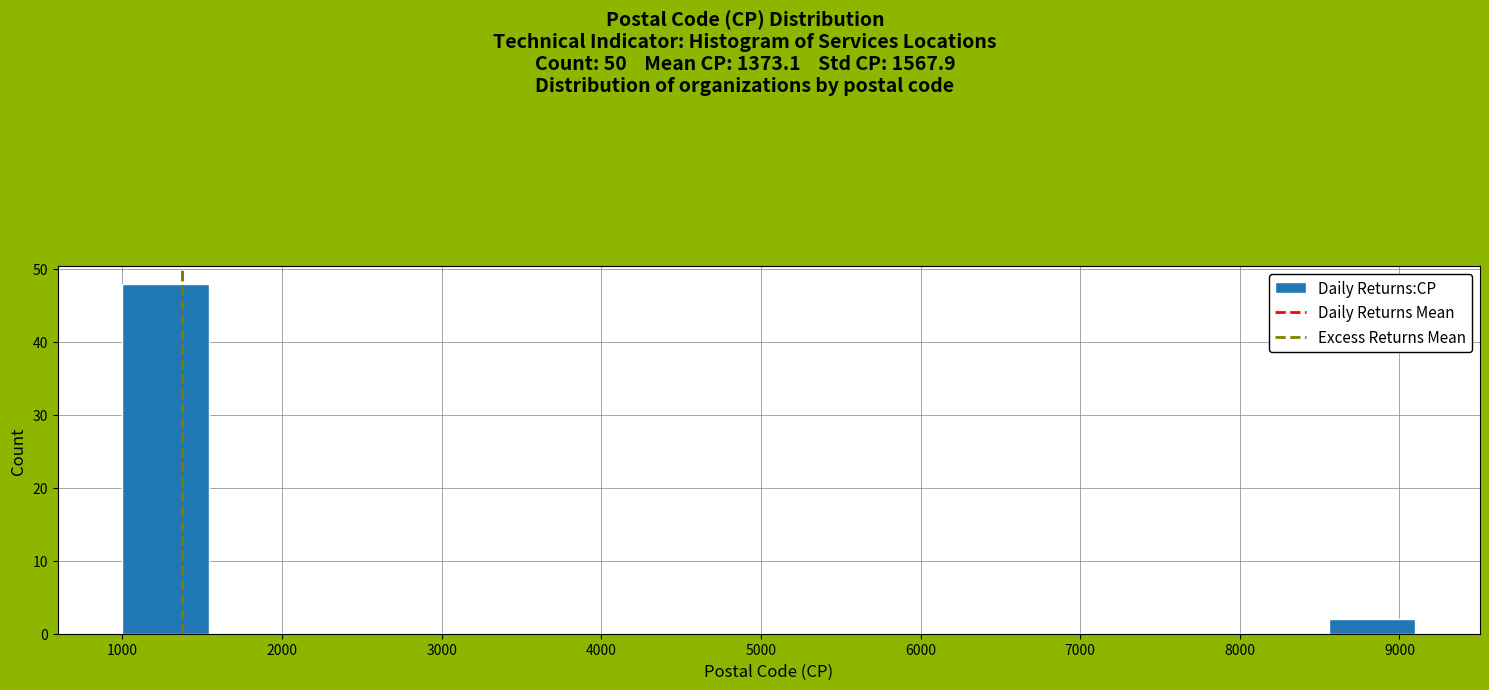

Reading left to right, transcribe this chart: for each bar, give the range it covers on the x-axis and its height. Neither the bar edges nor the heights are printed on the chart, so give them approximately, as read against the axes.

1000 to 1540: 48
1540 to 2080: 0
2080 to 2620: 0
2620 to 3160: 0
3160 to 3700: 0
3700 to 4240: 0
4240 to 4780: 0
4780 to 5320: 0
5320 to 5860: 0
5860 to 6400: 0
6400 to 6940: 0
6940 to 7480: 0
7480 to 8020: 0
8020 to 8560: 0
8560 to 9100: 2